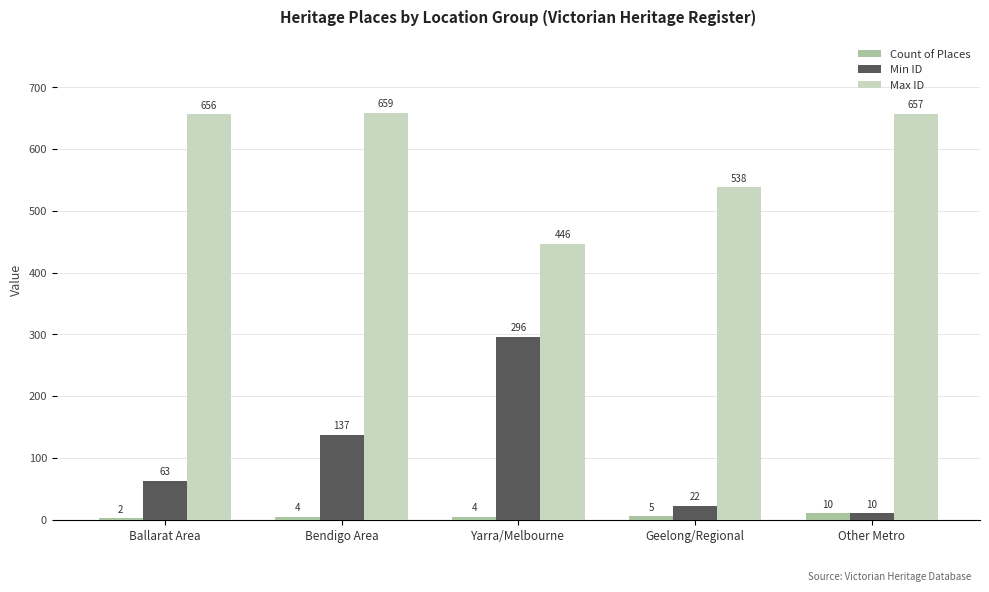

Which label corresponds to the largest value in the chart?

Bendigo Area